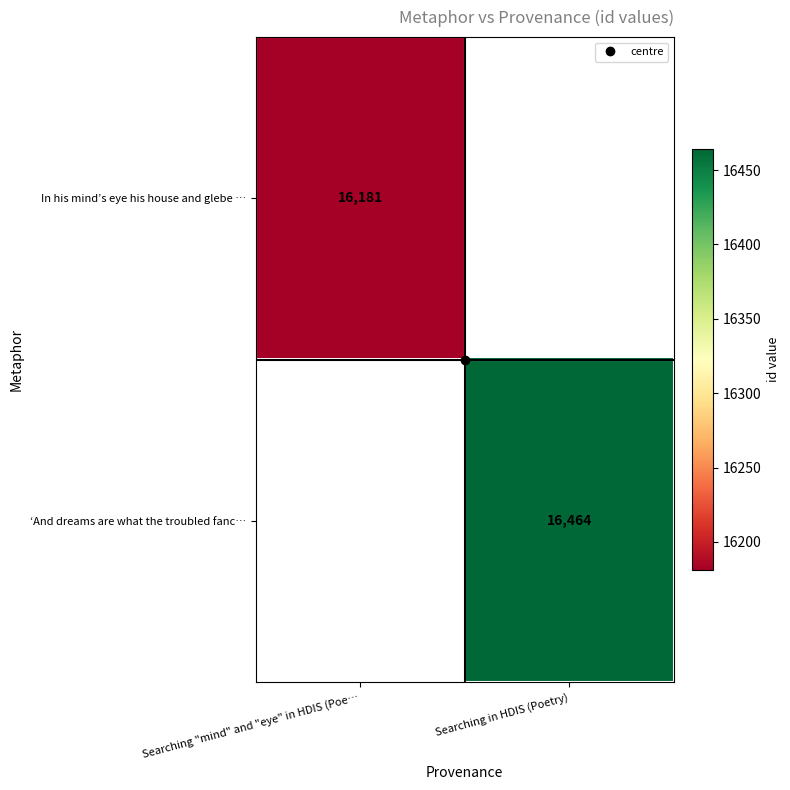

Rank the series by their average value, from lowest to highest.

In his mind’s eye his house and glebe …, ‘And dreams are what the troubled fanc…